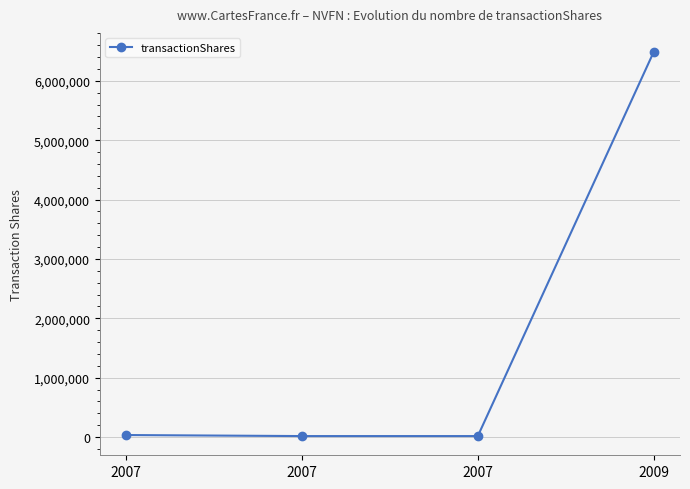

Reading left to right, list all the values displayed in this chart.

35000	17500	17500	6482500